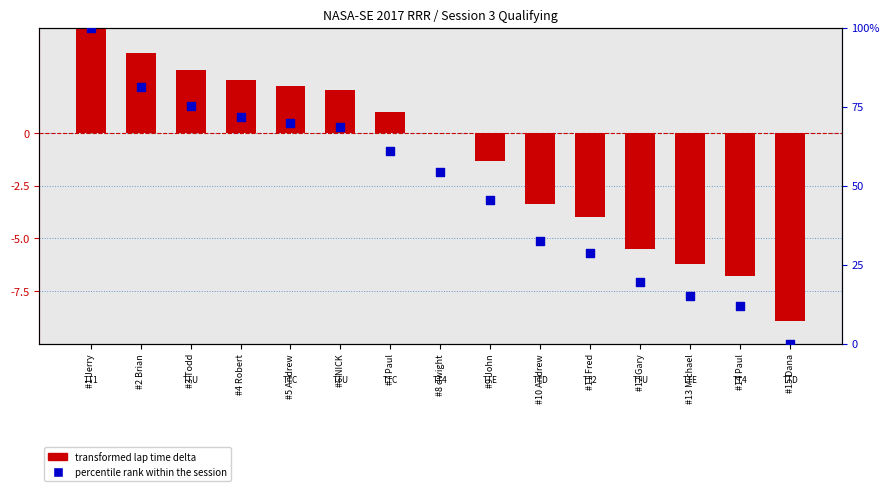

At which category is the sum across all series the highest?

#1 Jerry